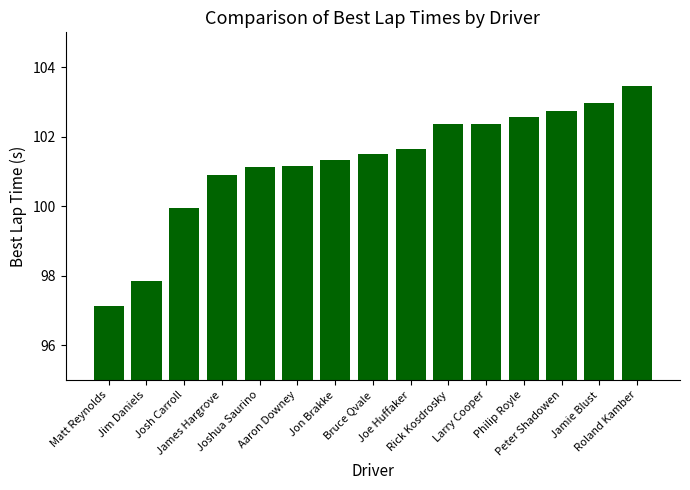

What is the value of the 12th bar from the left?

102.6